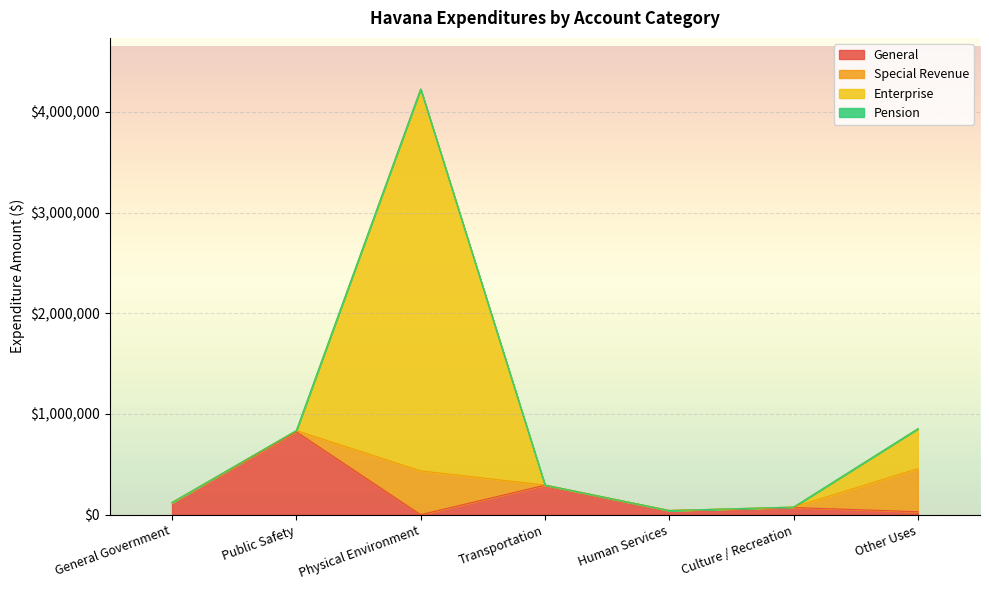

Which series has the largest total across all categories?

Enterprise